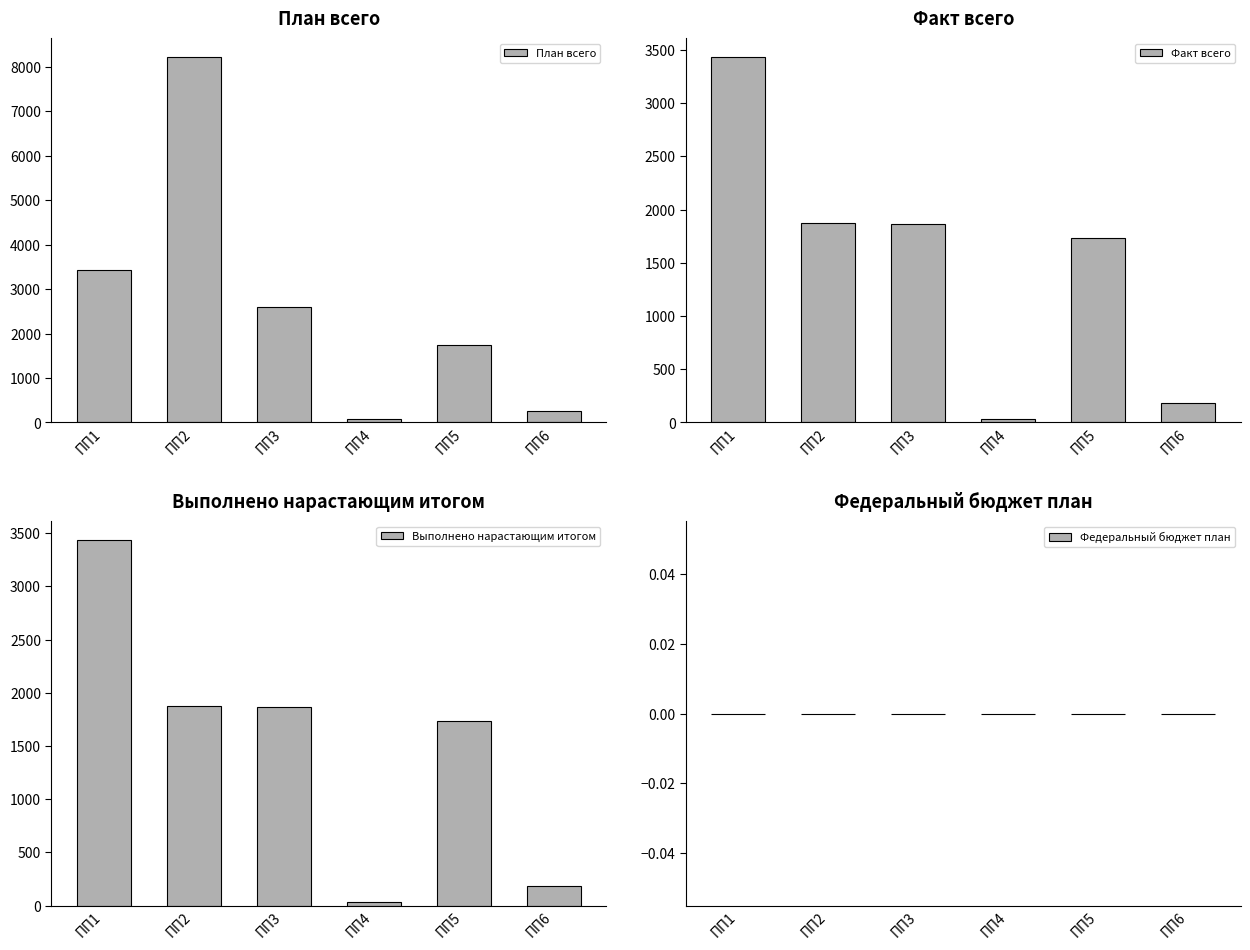

What is the difference between the highest and lowest values at ПП6?

250.9